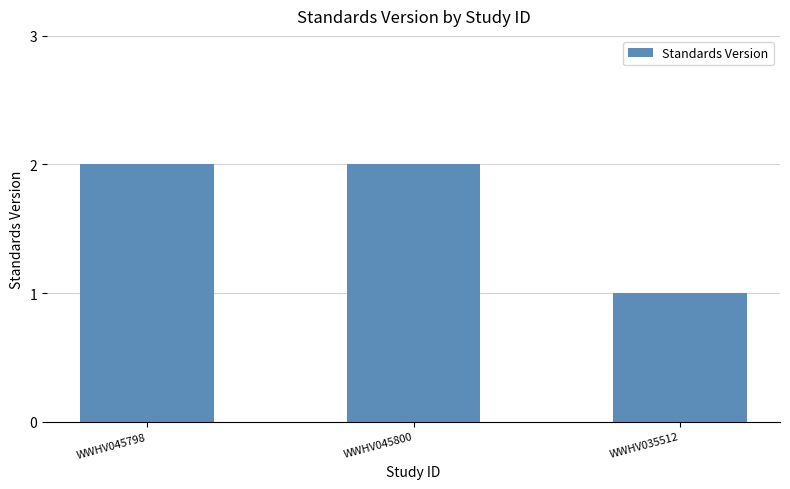

Which label corresponds to the smallest value in the chart?

WWHV035512